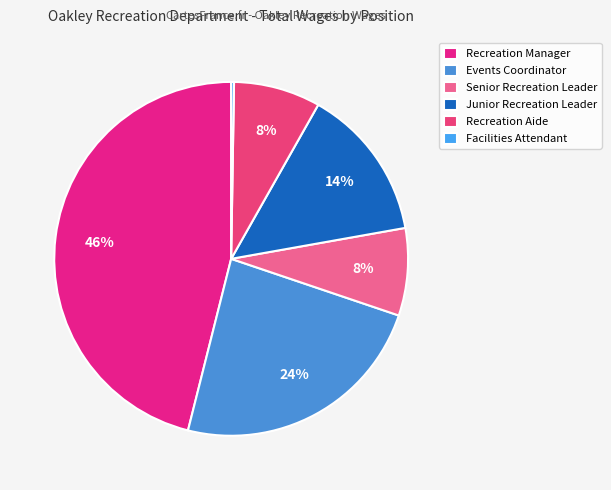

How many slices are in this pie chart?

6